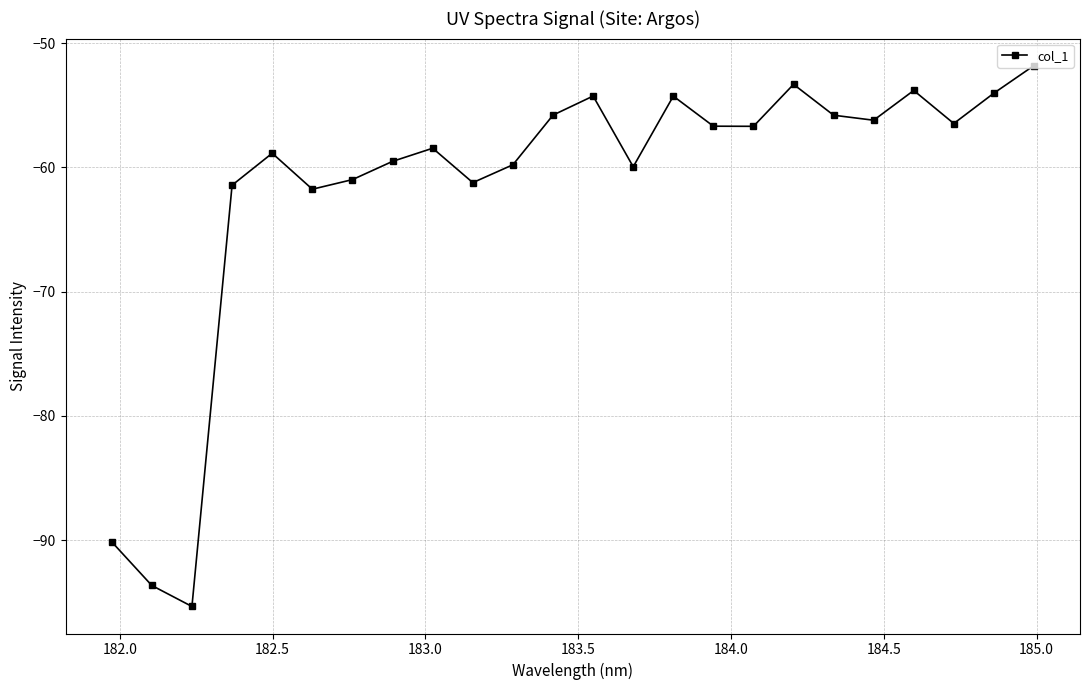

How many interior local valleys (lower than both neighbors) does the data have?

7